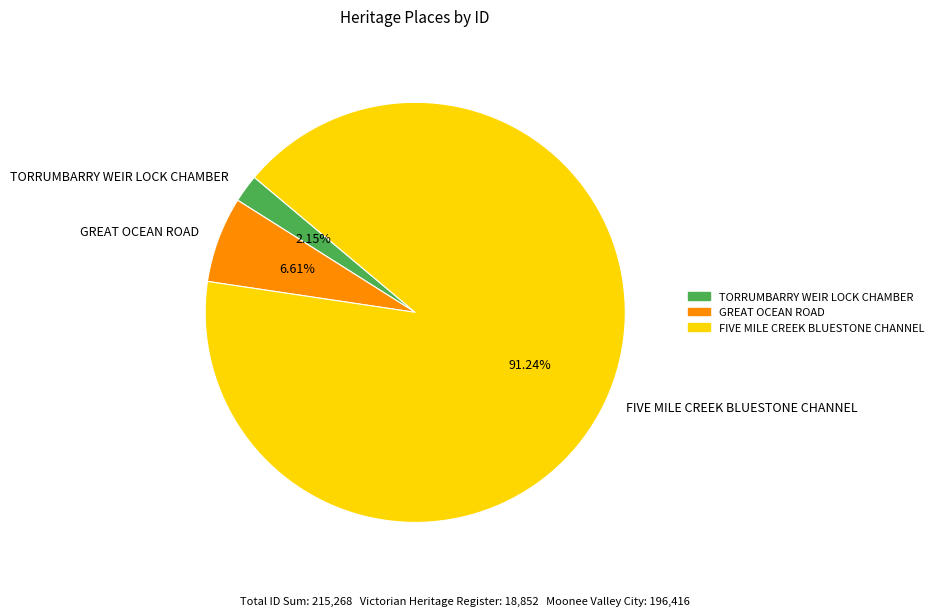

Is FIVE MILE CREEK BLUESTONE CHANNEL the majority of the pie?

Yes